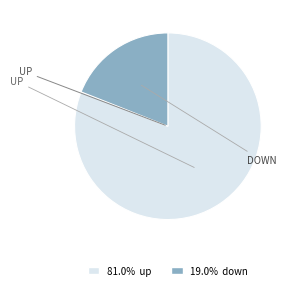

Is there a majority slice in this chart?

Yes